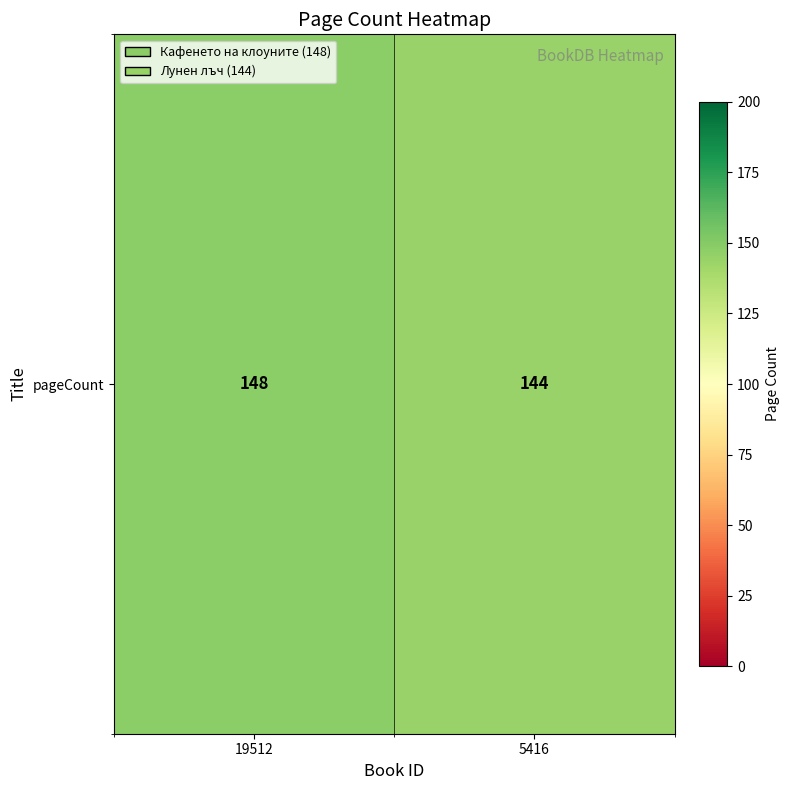

What is the sum of the values at 19512 and 5416?

292